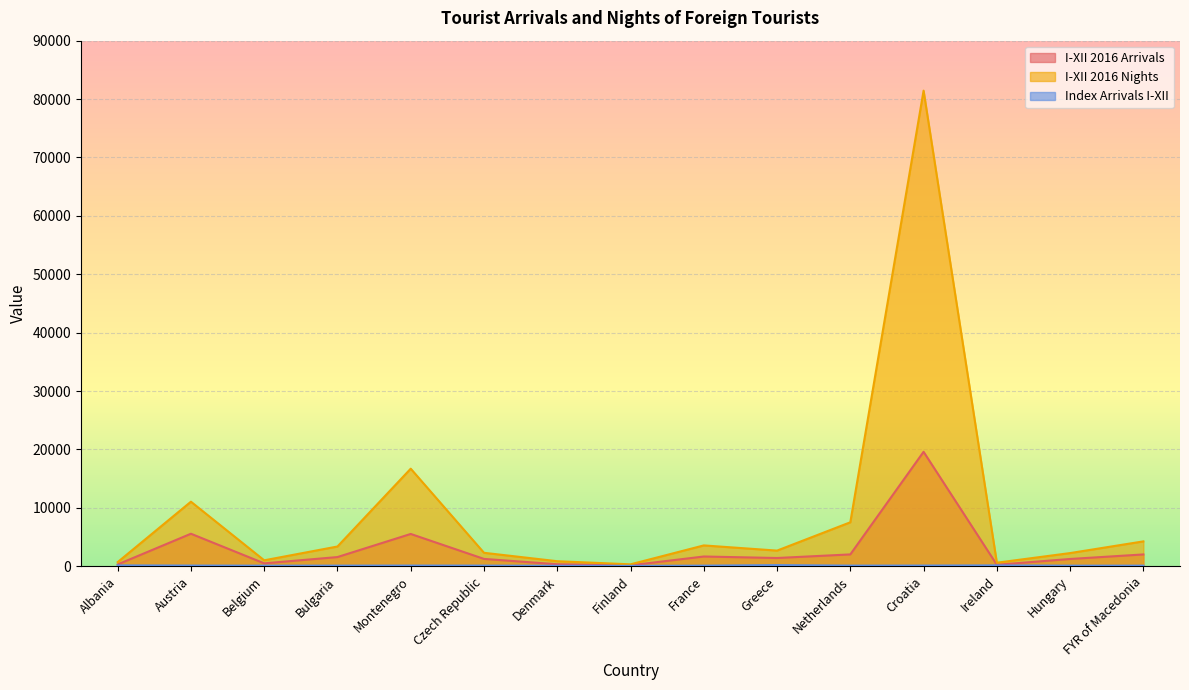

Is it true that I-XII 2016 Arrivals equals 2656.1 at Netherlands?

False